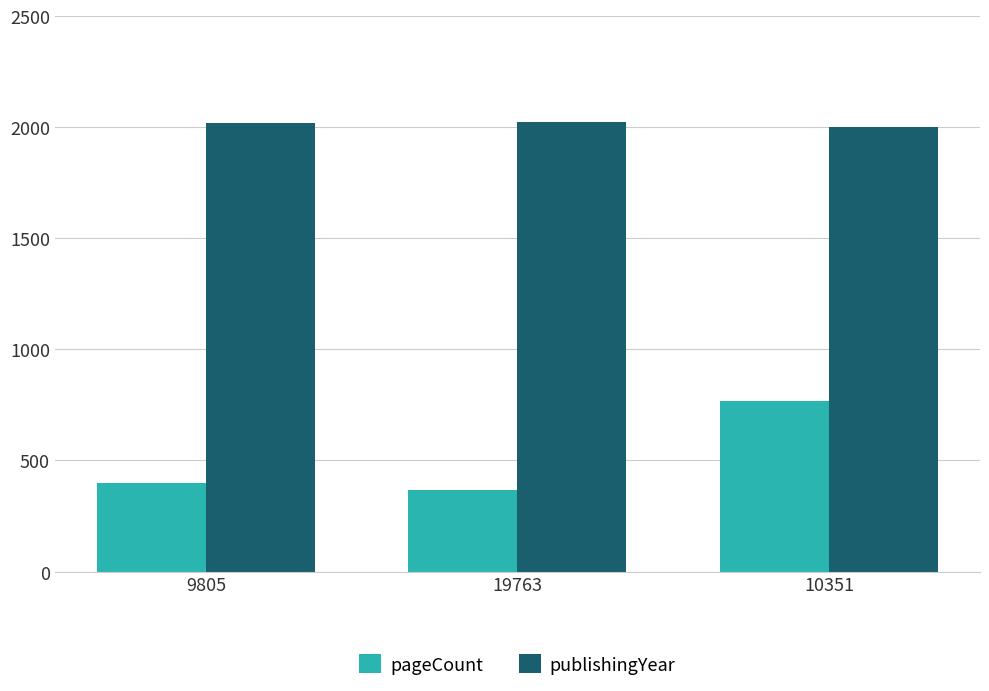

What is the difference between the maximum and minimum values in the pageCount series?

400